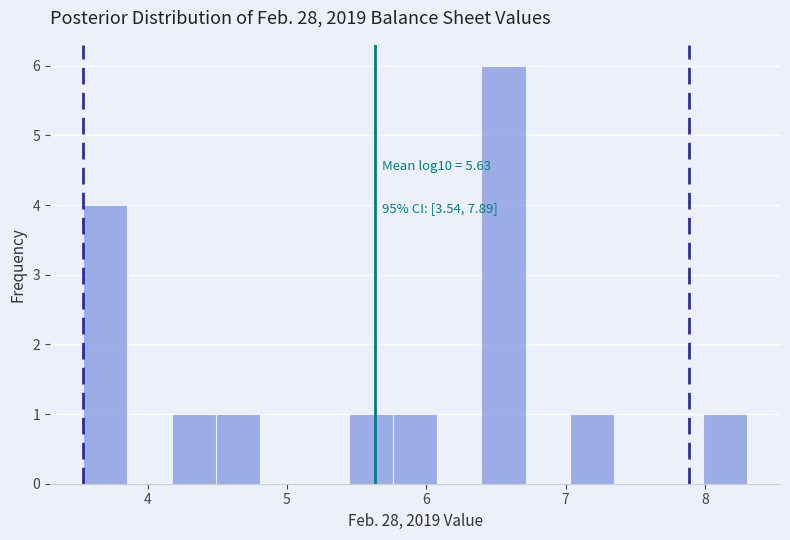

Around what value on the x-axis is the tallest bar? Give the approximate position of its centre, as read against the axis.

6.6